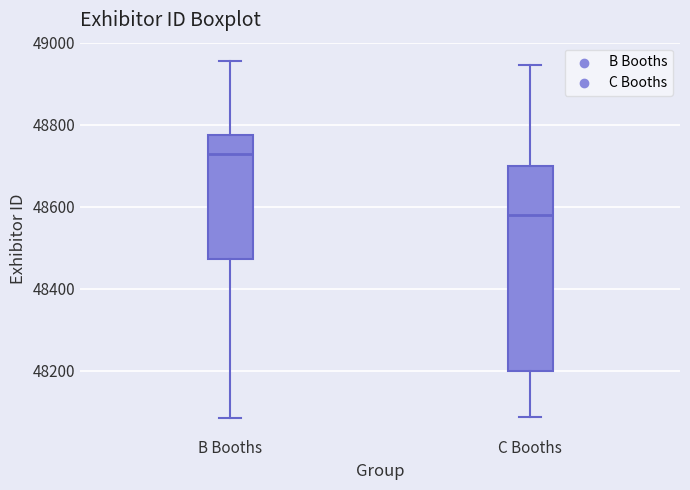

Reading left to right, transcribe this box plot: for each box, give where its median line is, the range the box spans, and where its two whiskers end, as read against the y-axis. The values are not printed on the chart, so give them approximately, as read against the axis.

B Booths: median 48740, box 48480 to 48780, whiskers 48080 to 48960
C Booths: median 48580, box 48200 to 48700, whiskers 48080 to 48940